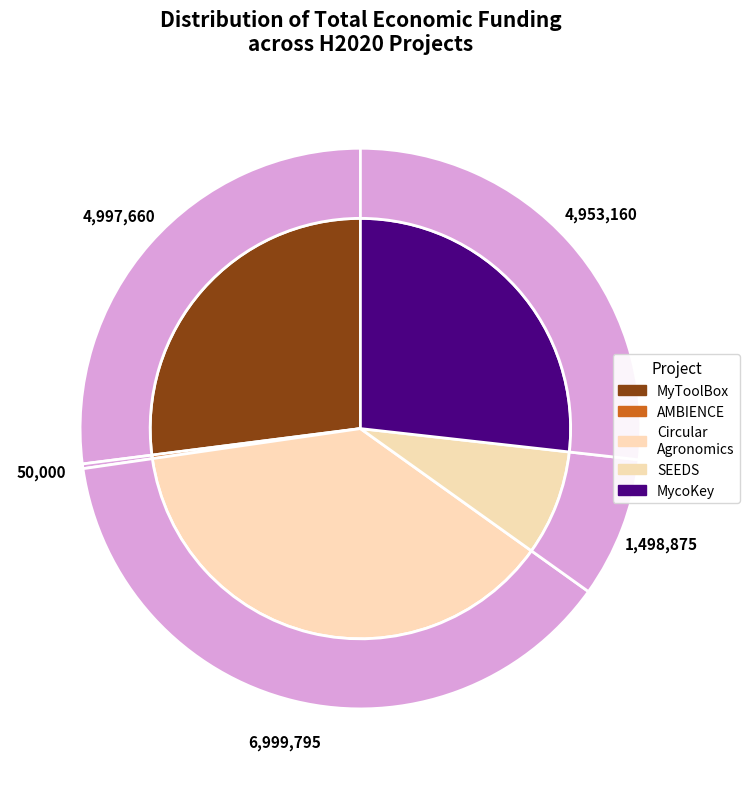

To the nearest percent, what is the difference between the largest and smallest slice percentages?

38%